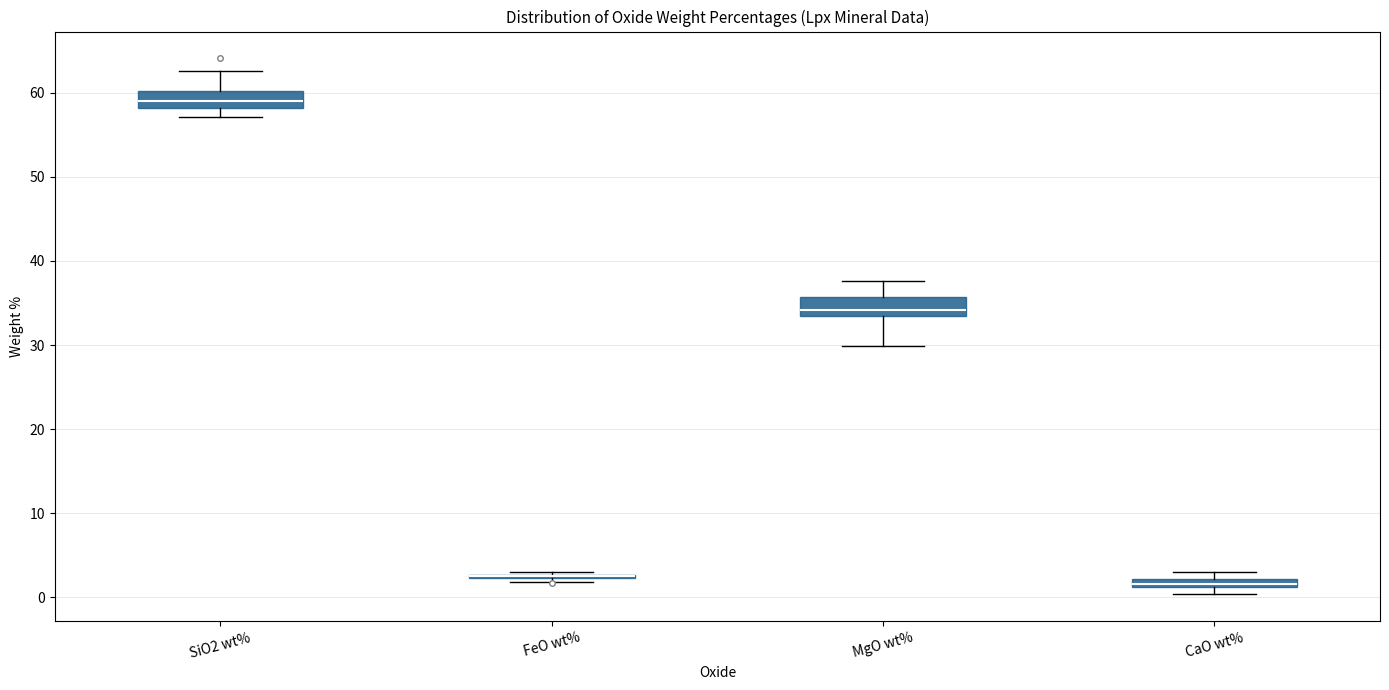

Where is the upper edge of the box for CaO wt% on the y-axis? The values are not printed on the chart, so give them approximately, as read against the axis.

2